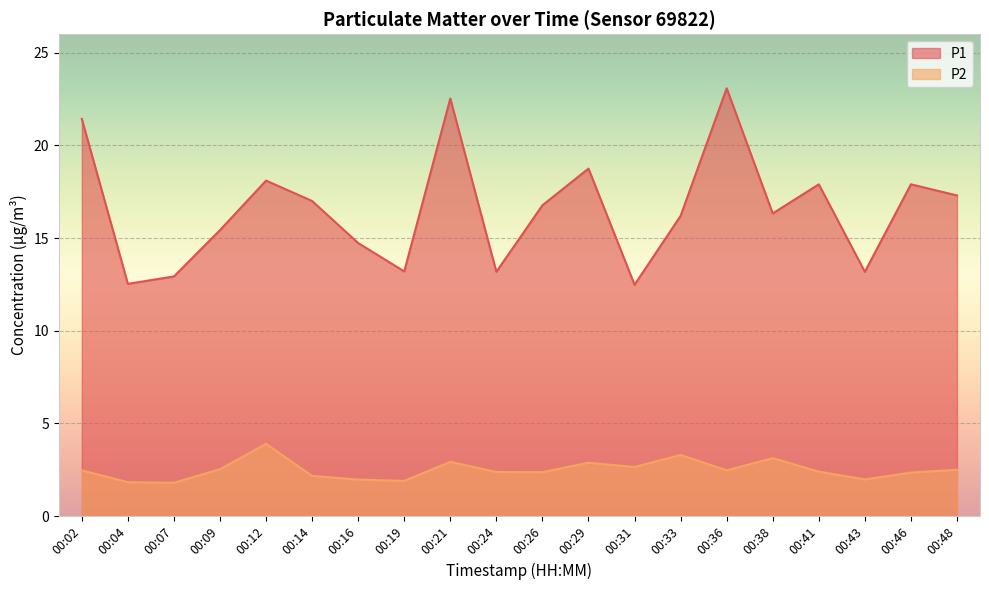

In P1, how many points are higher than both neighbors (excluding endpoints)?

6